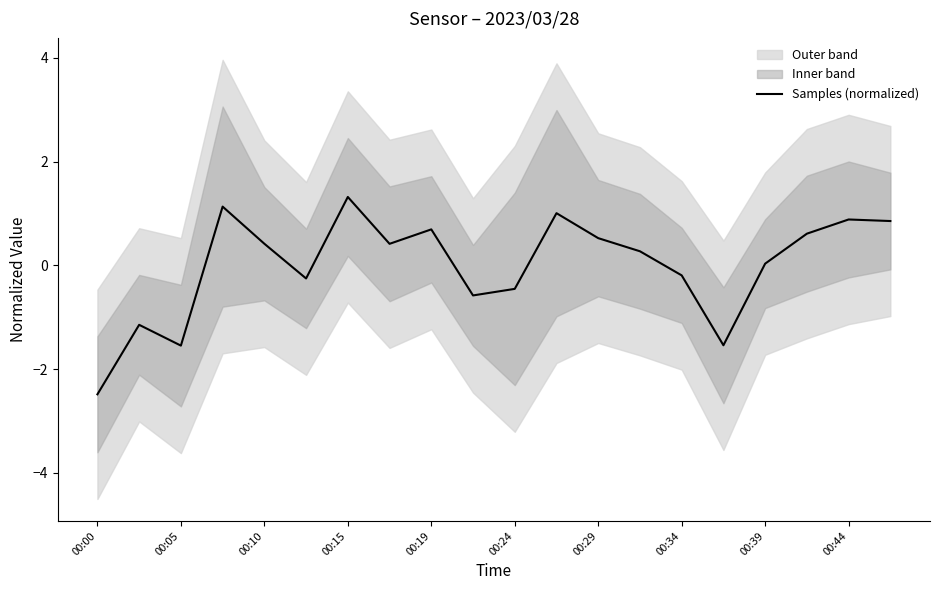

What is the approximate value at 13?

0.3